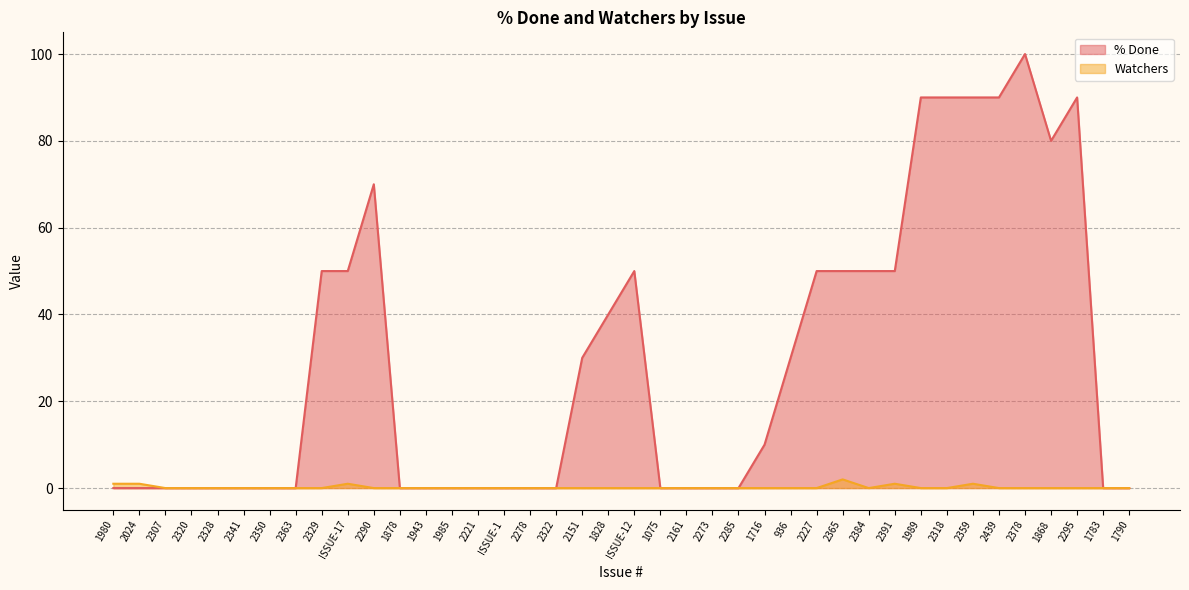

Rank the series by their maximum value, from lowest to highest.

Watchers, % Done